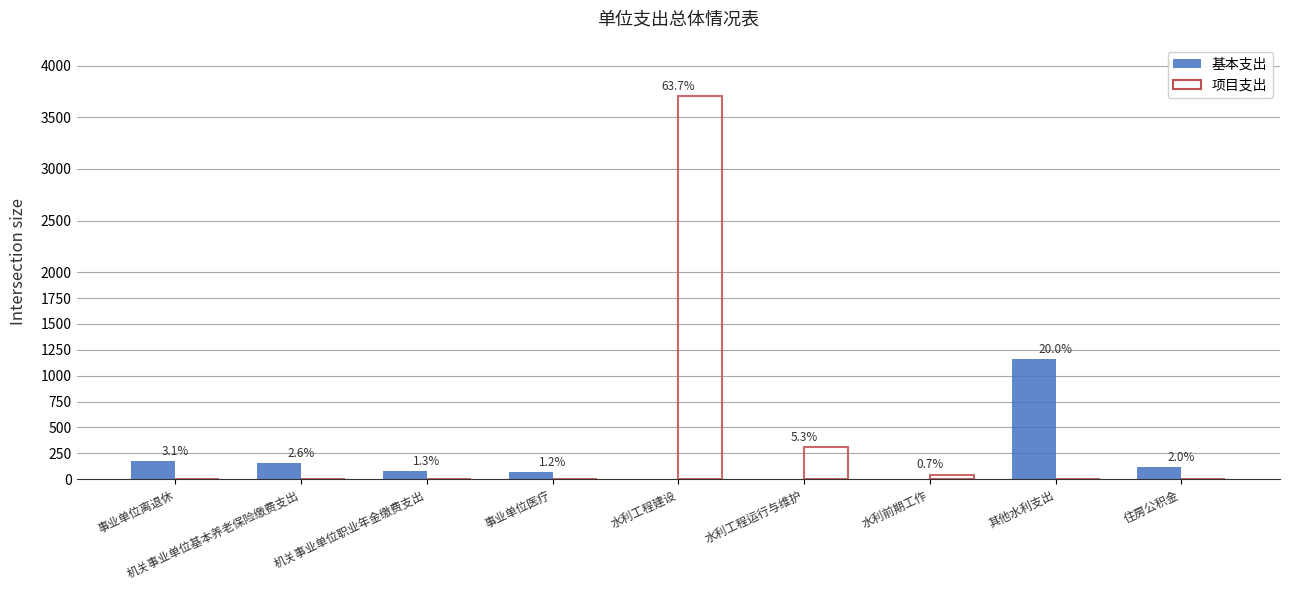

Which series has the largest range (max minus min)?

项目支出